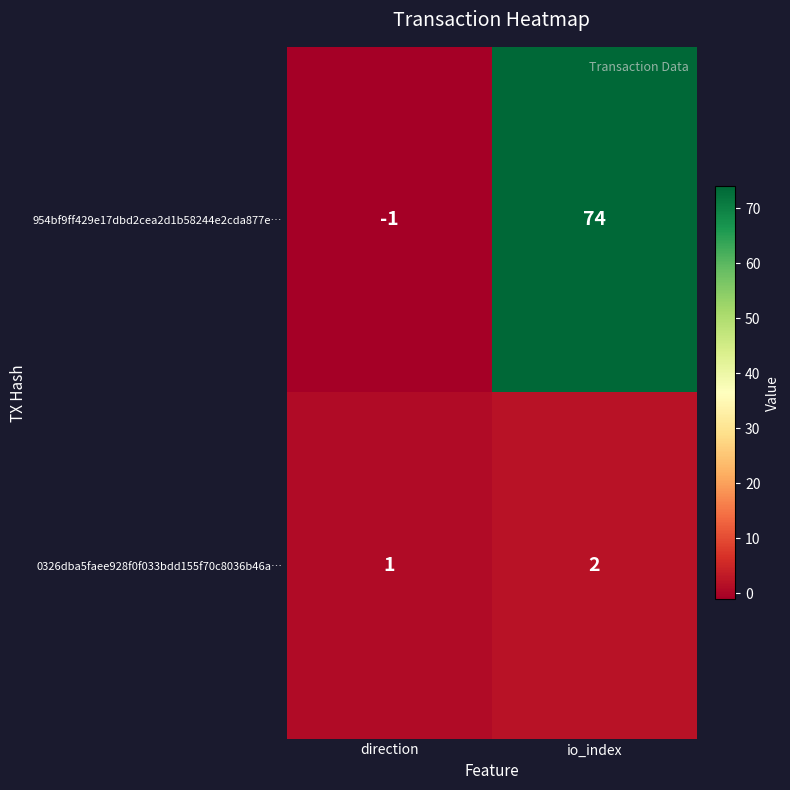

At how many categories does at least one series exceed 47?

1